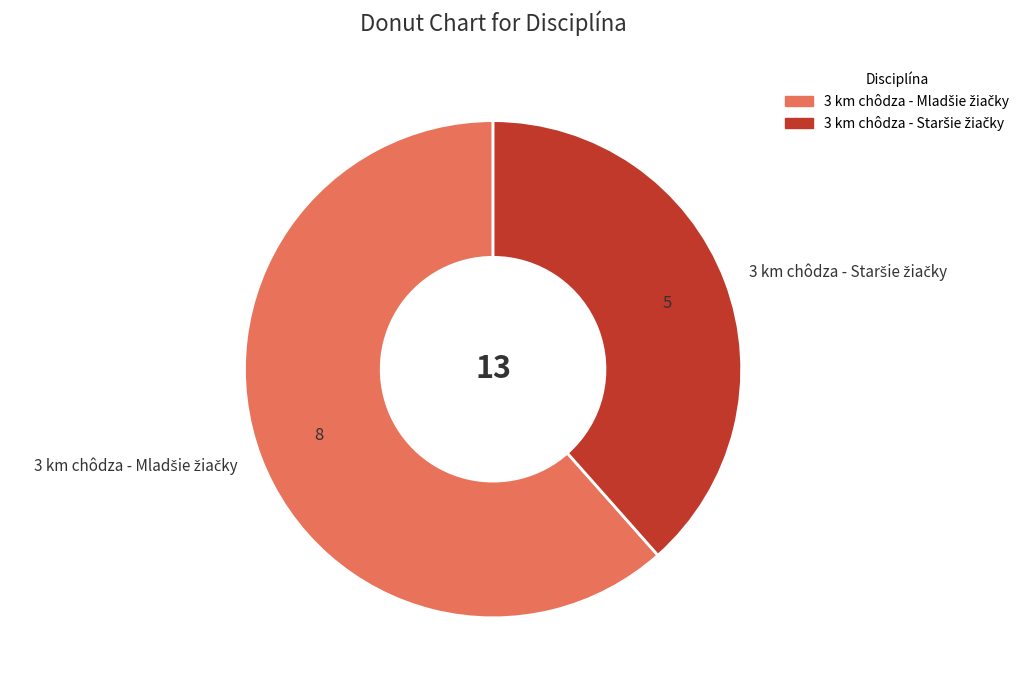

Count the number of slices in the pie.

2